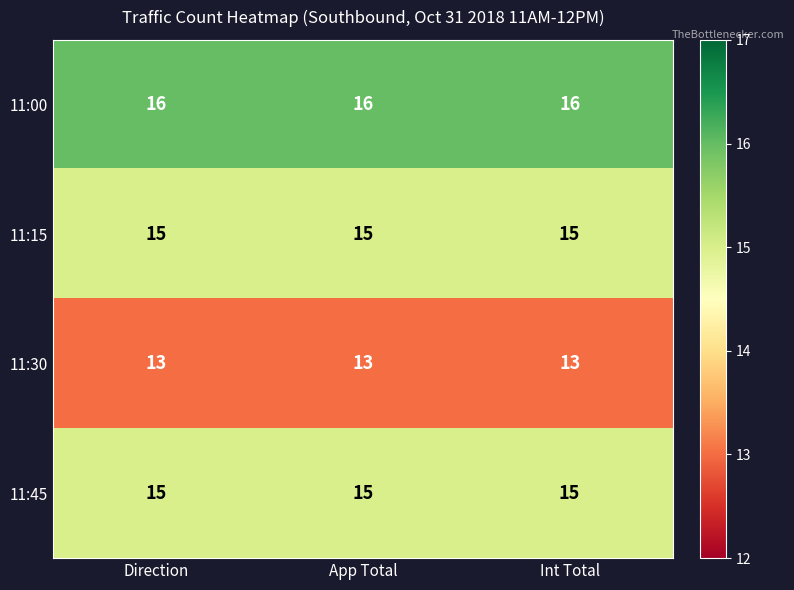

What is the minimum value for 11:45?

15